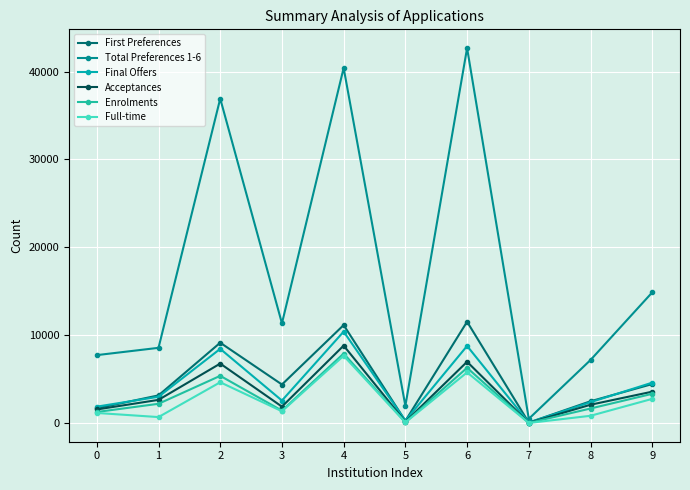

Which category has the lowest value in the Full-time series?

7